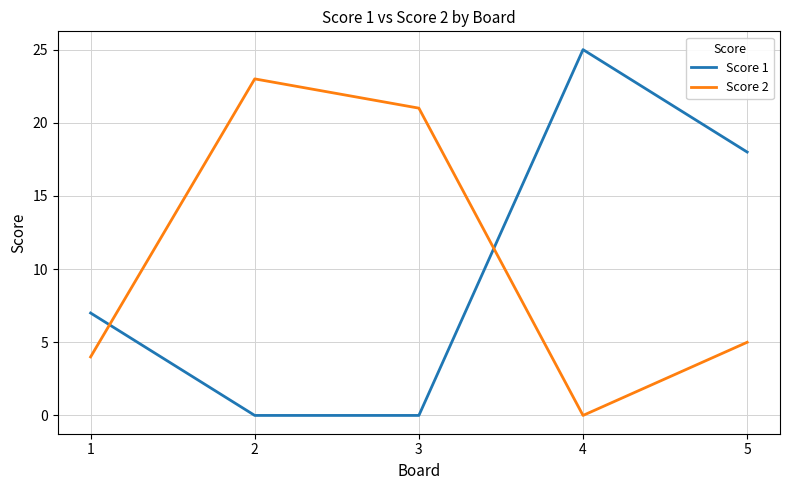

What is the difference between the maximum and minimum values in the Score 1 series?

25